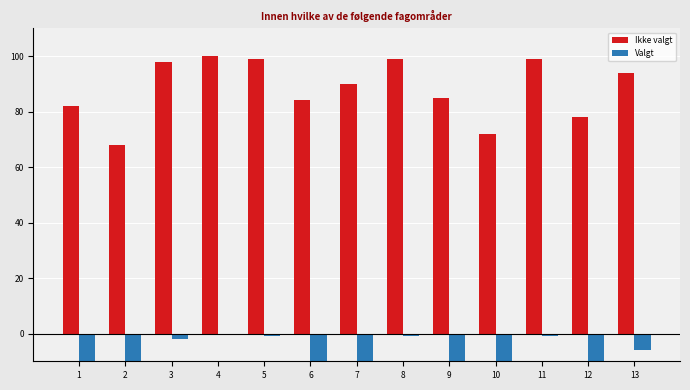

At which category is the sum across all series the highest?

4